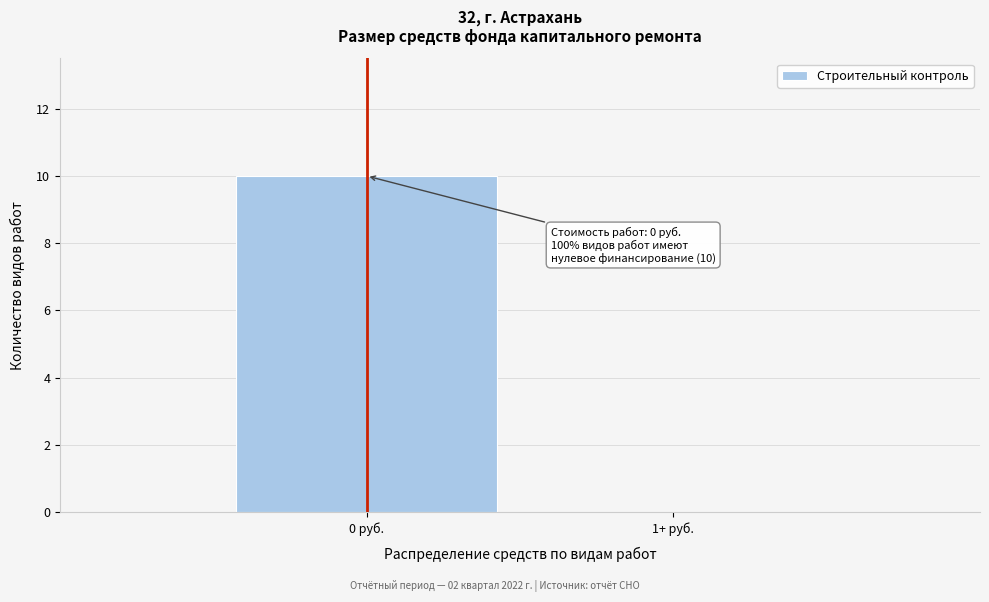

Reading left to right, transcribe all the data shown in this chart.

0 руб.=10	1+ руб.=0